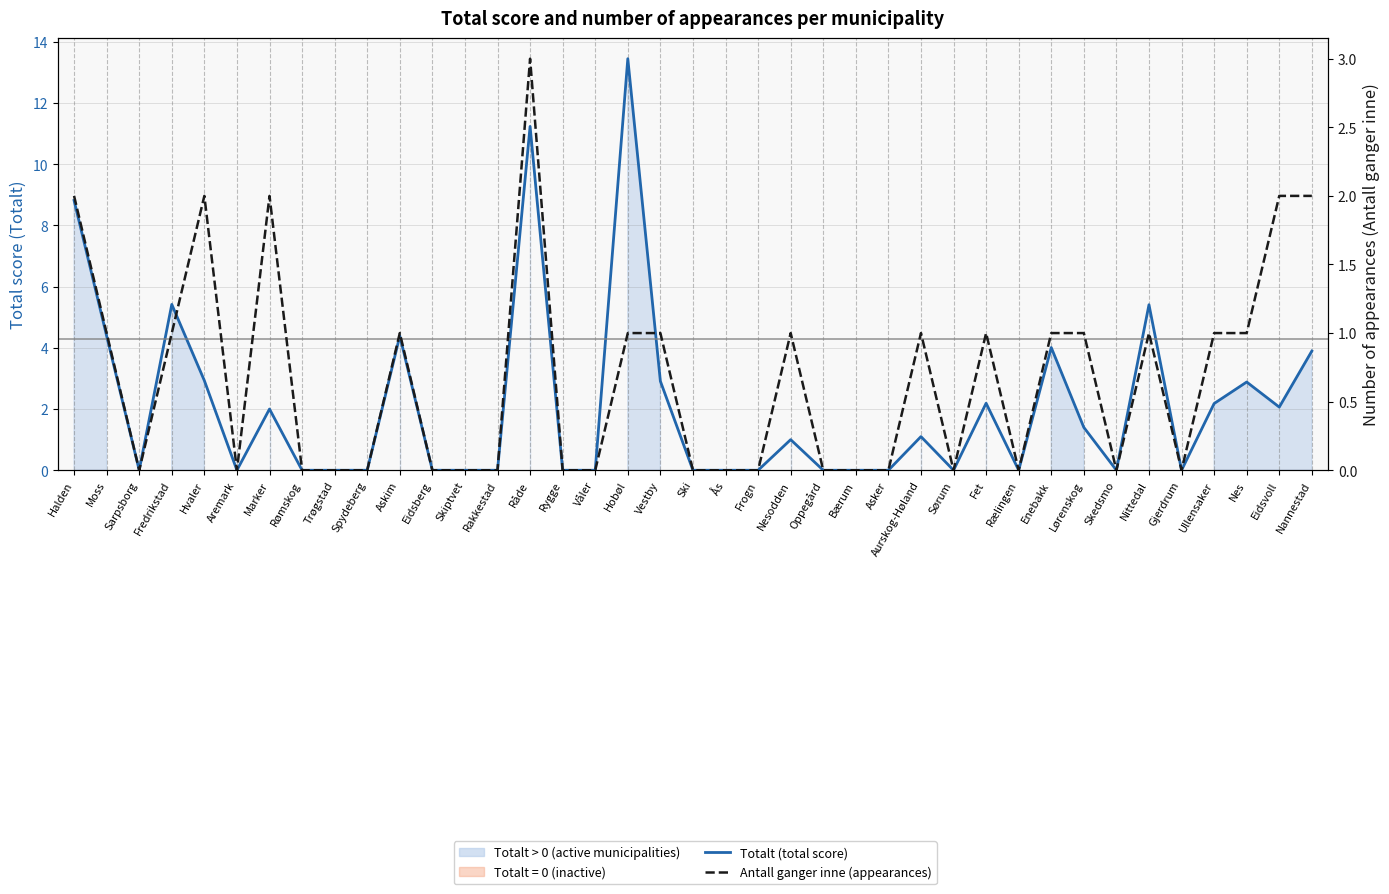

True or false: Antall ganger inne (appearances) and Totalt (total score) intersect in this chart.

False